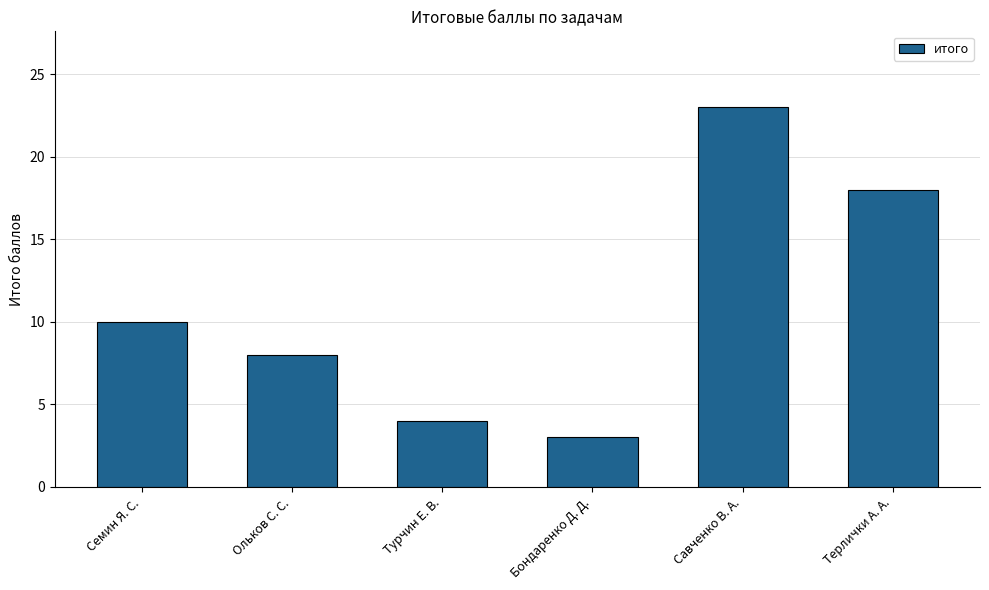

Approximately how many times larger is the value at Савченко В. А. compared to Ольков С. С.?

2.9